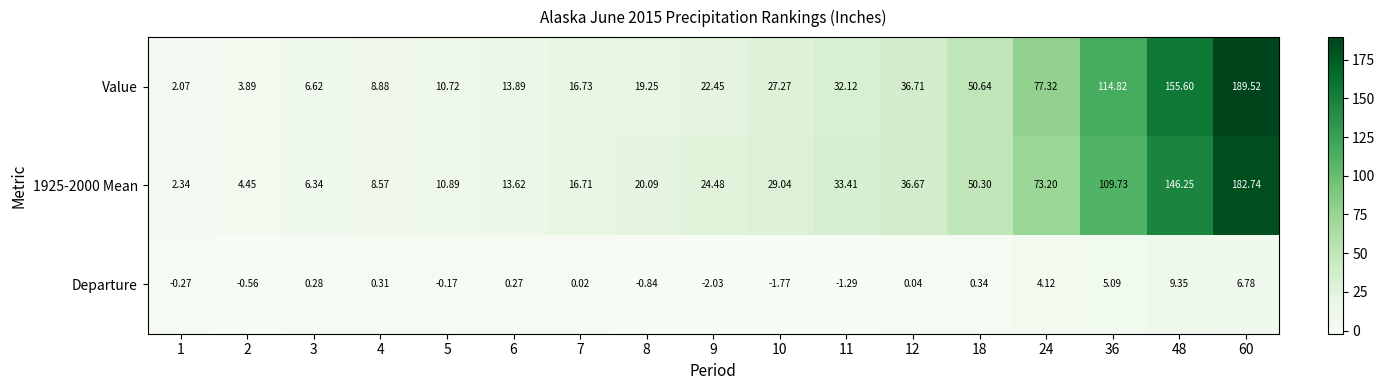

What is the total value across all series at 12?

73.4